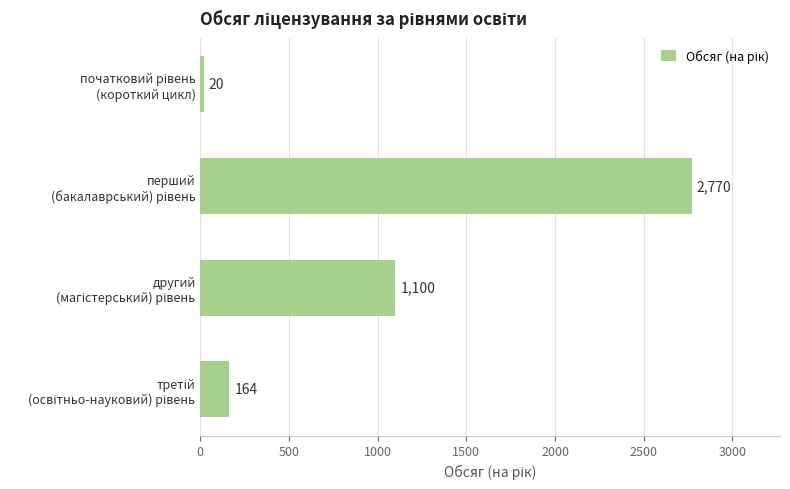

What is the difference between the maximum and minimum values?

2750